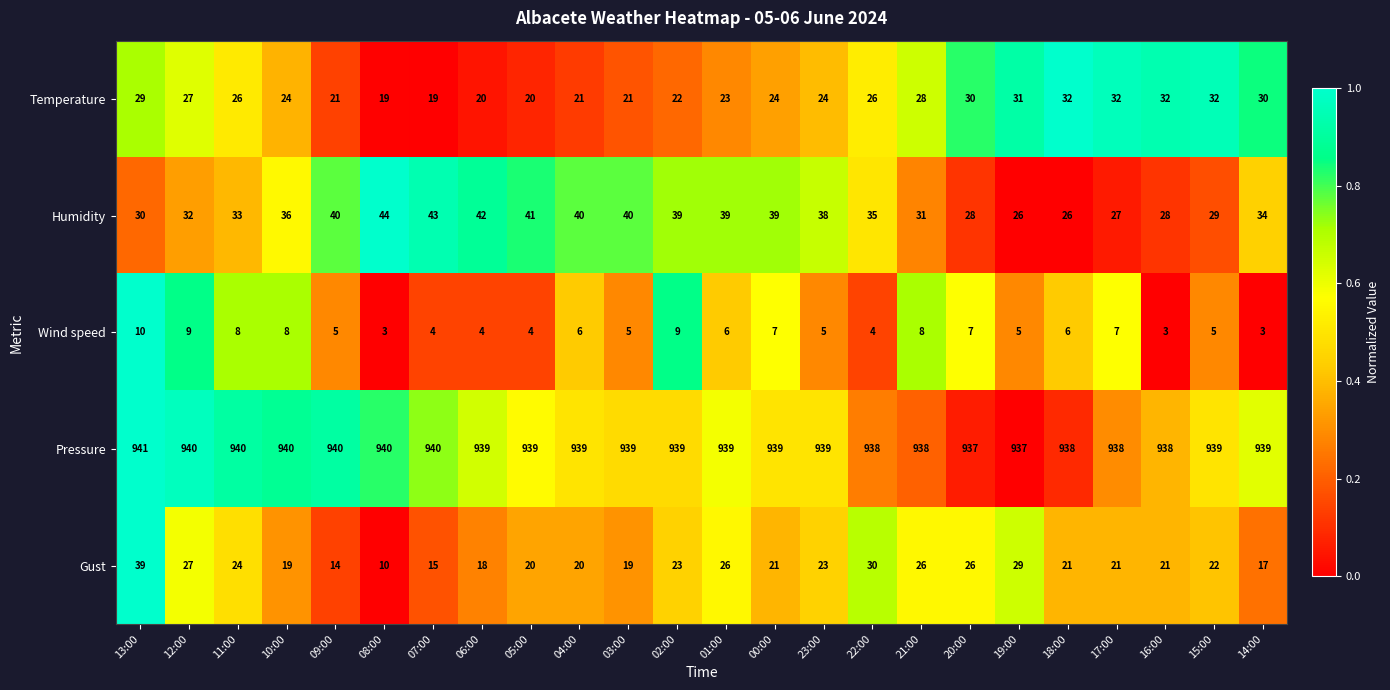

List the series in order of their peak value, highest first.

Pressure, Humidity, Gust, Temperature, Wind speed